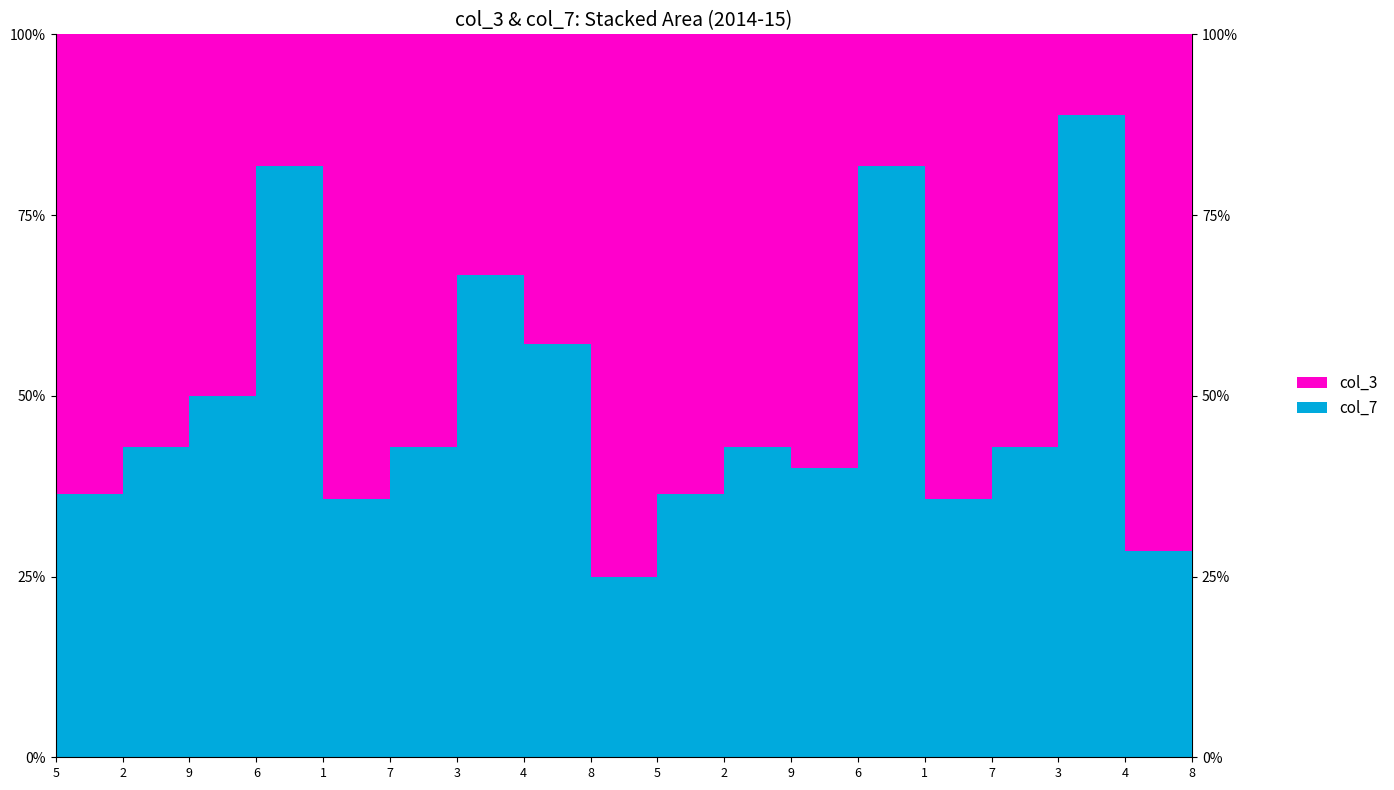

Reading right to left, transcribe all the data shown in this chart.

col_3: 8=6	4=5	3=1	7=4	1=9	6=2	9=3	2=8	5=7	8=3	4=6	3=1	7=4	1=9	6=2	9=9	2=8	5=7
col_7: 8=1	4=2	3=8	7=3	1=5	6=9	9=2	2=6	5=4	8=1	4=8	3=2	7=3	1=5	6=9	9=9	2=6	5=4